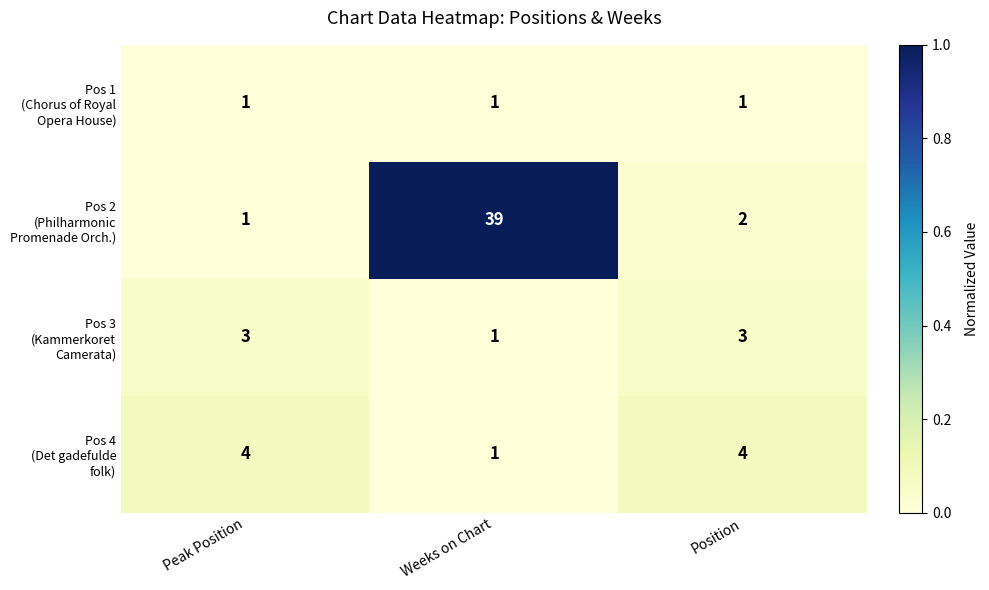

What is the spread (max minus min) of values at Position?

3